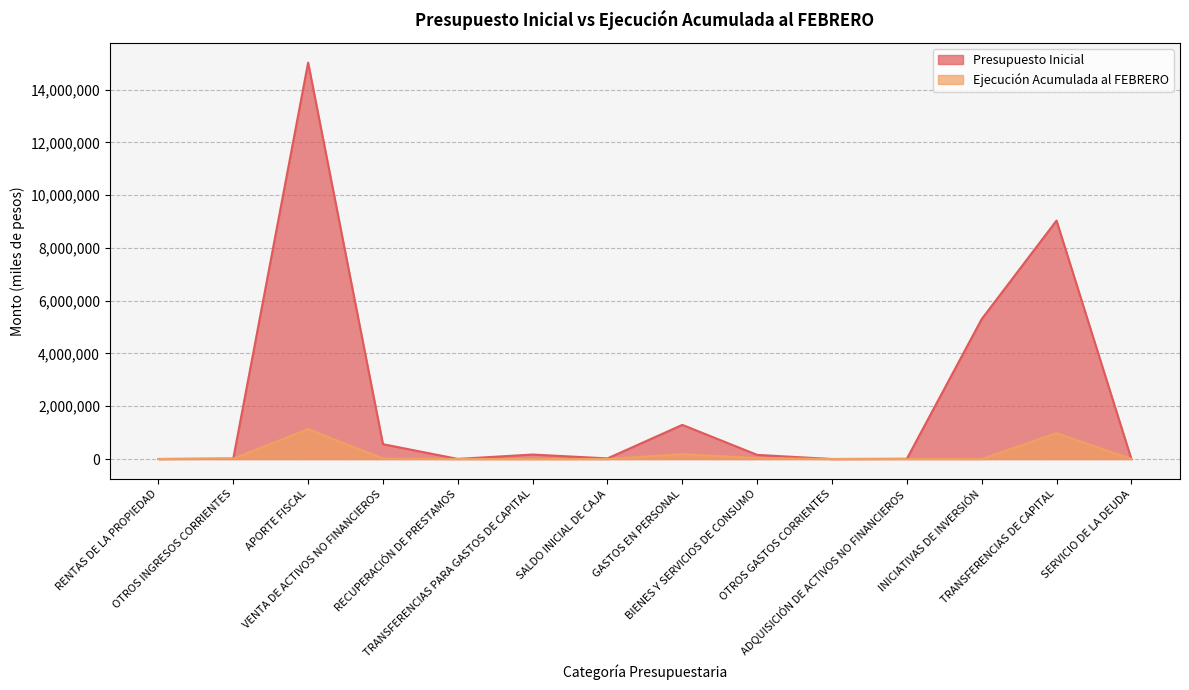

Between RENTAS DE LA PROPIEDAD and ADQUISICIÓN DE ACTIVOS NO FINANCIEROS, which is larger?

ADQUISICIÓN DE ACTIVOS NO FINANCIEROS